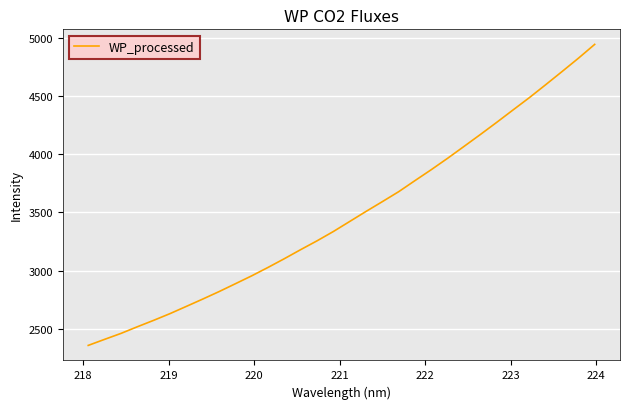

What is the difference between the maximum and minimum values?

2582.6